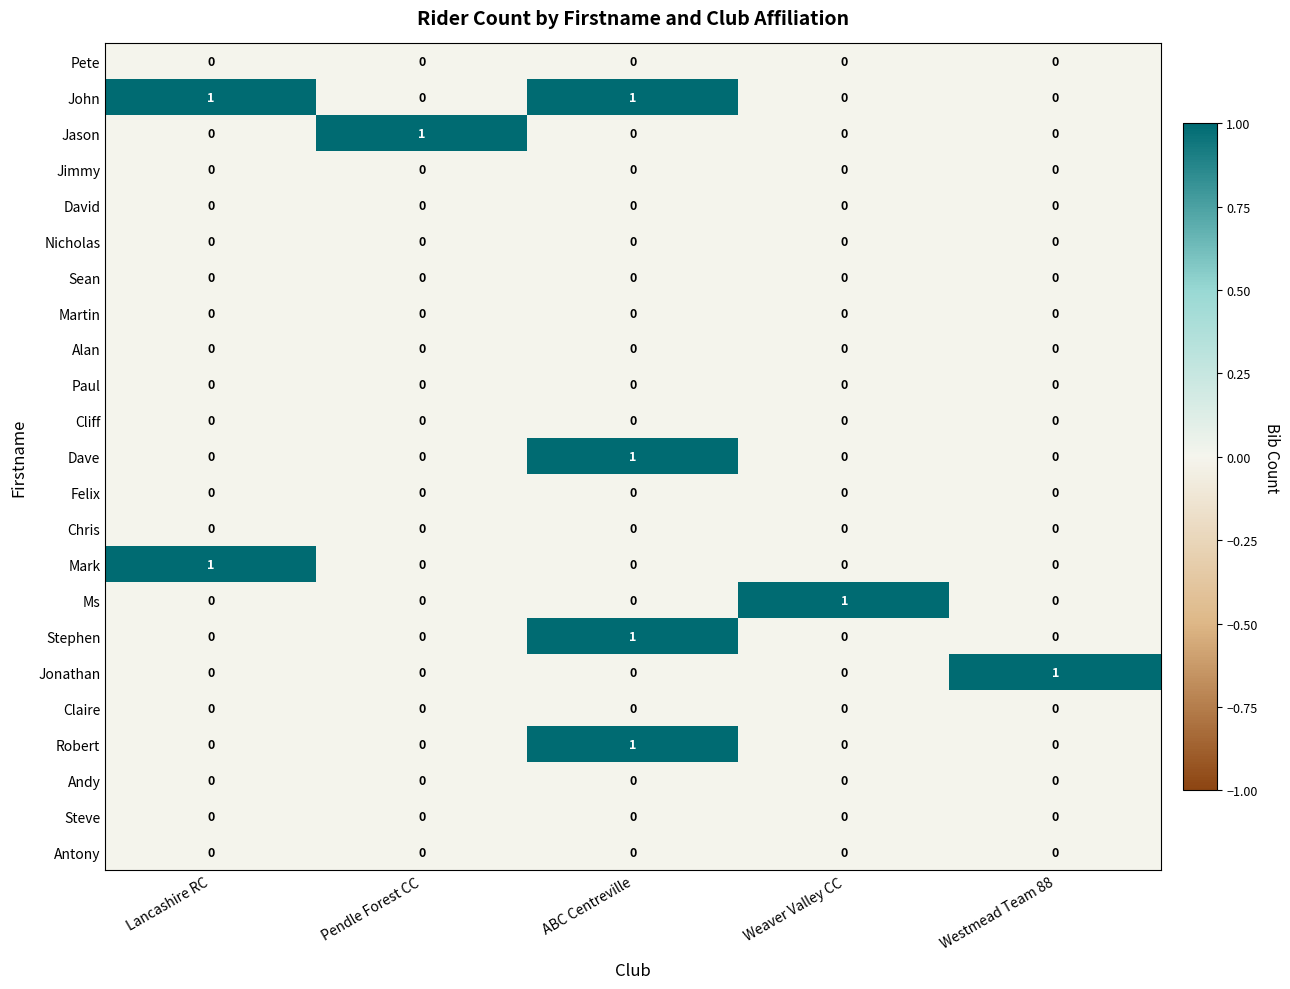

What is the total value across all series at ABC Centreville?

4